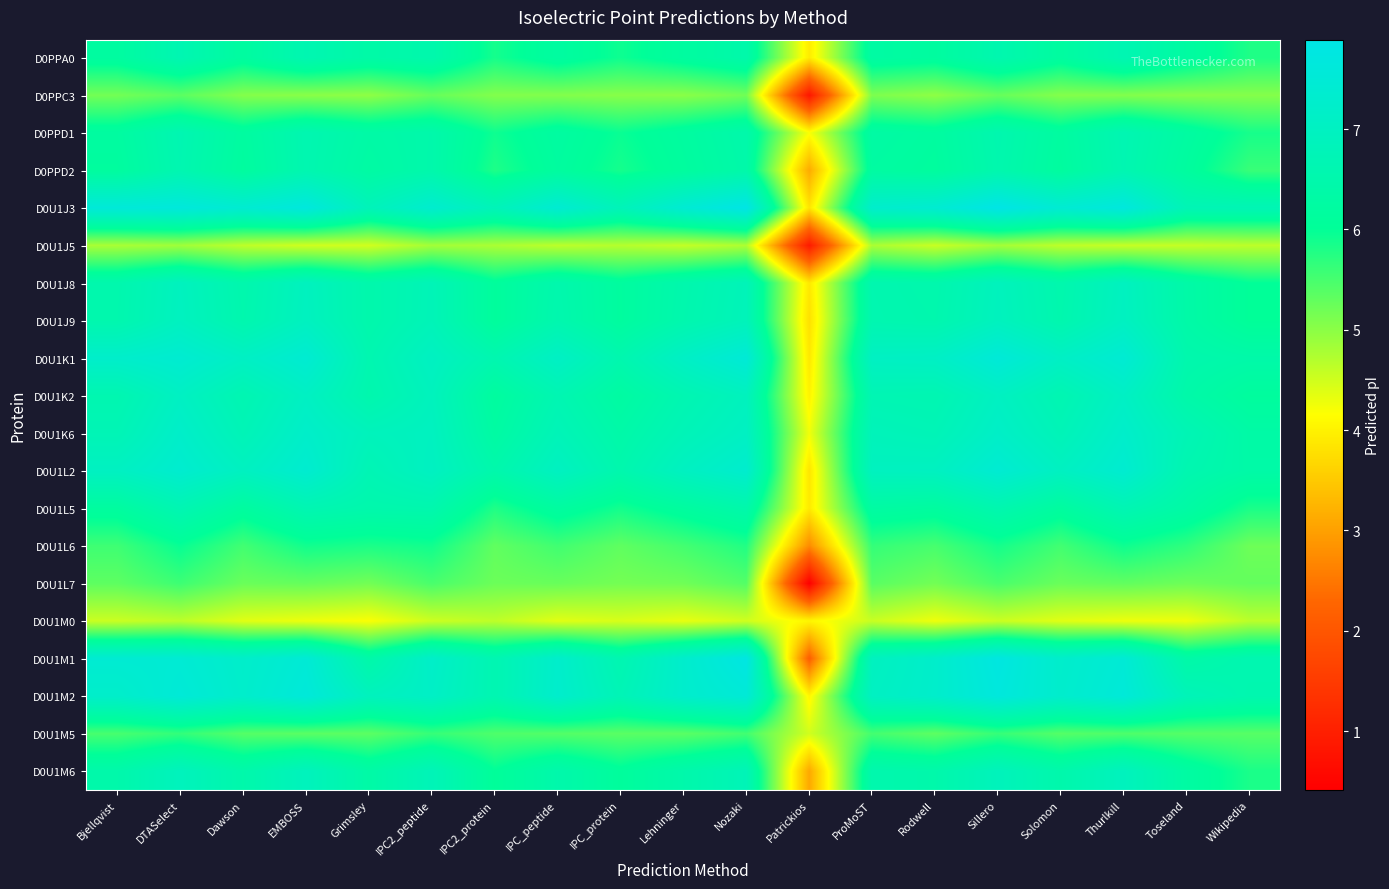

At IPC_peptide, list the series in order from largest to smallest.

D0U1J3, D0U1M2, D0U1M1, D0U1K1, D0U1L2, D0U1K6, D0U1K2, D0U1J9, D0U1J8, D0U1M6, D0PPD1, D0PPA0, D0U1L5, D0PPD2, D0U1L6, D0U1M5, D0U1L7, D0PPC3, D0U1J5, D0U1M0